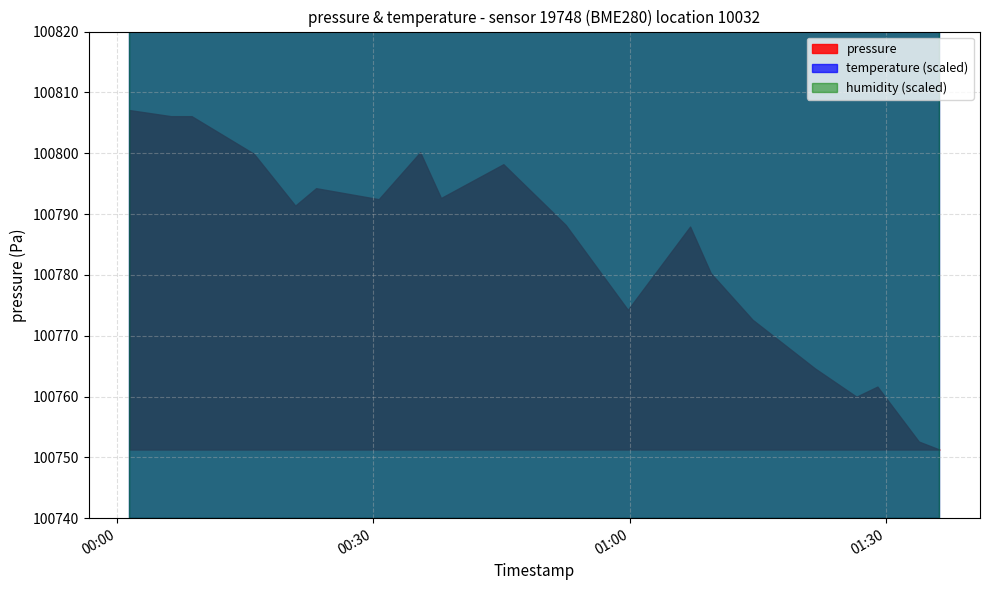

Is it true that humidity equals 100.0 at 2024-03-08T00:37:55?

True